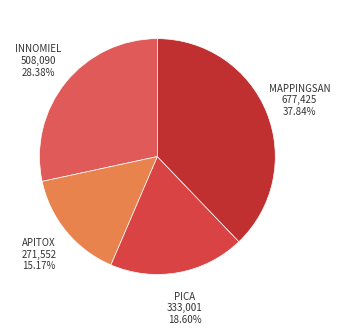

How many slices are in this pie chart?

4